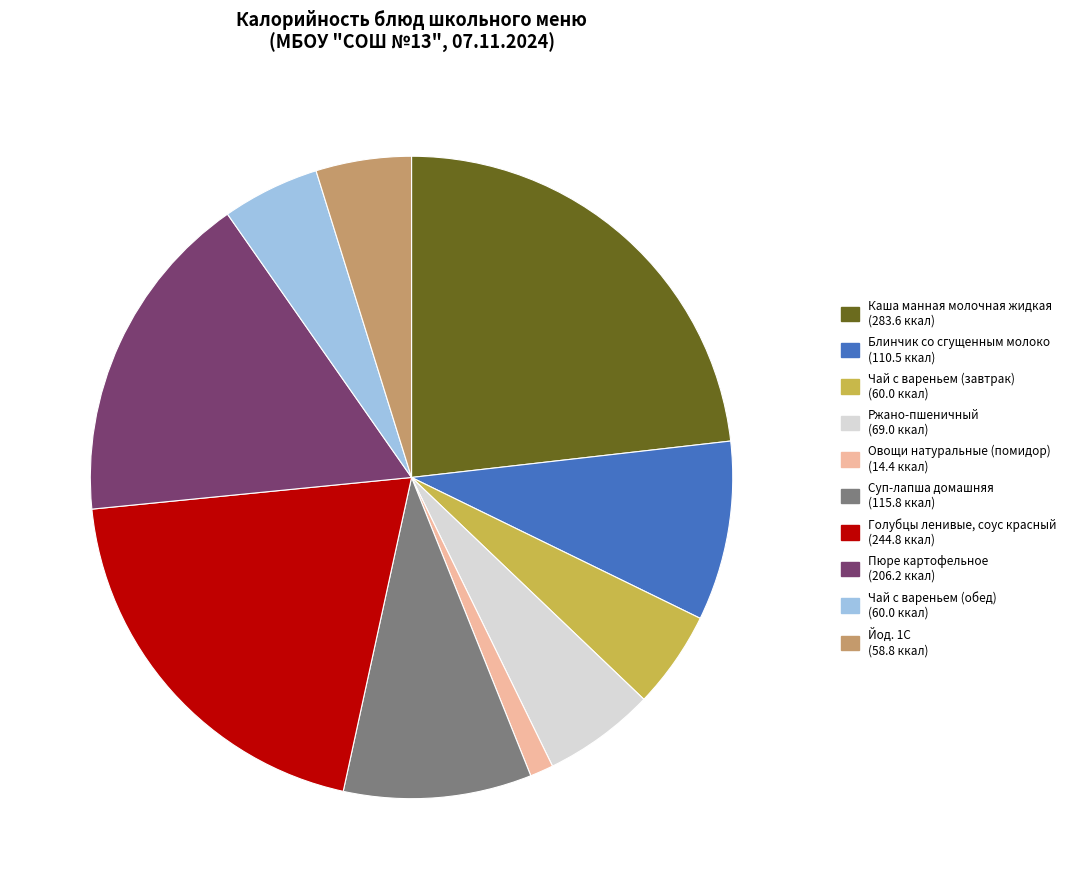

Which category has the smallest portion of the pie?

Овощи натуральные (помидор)